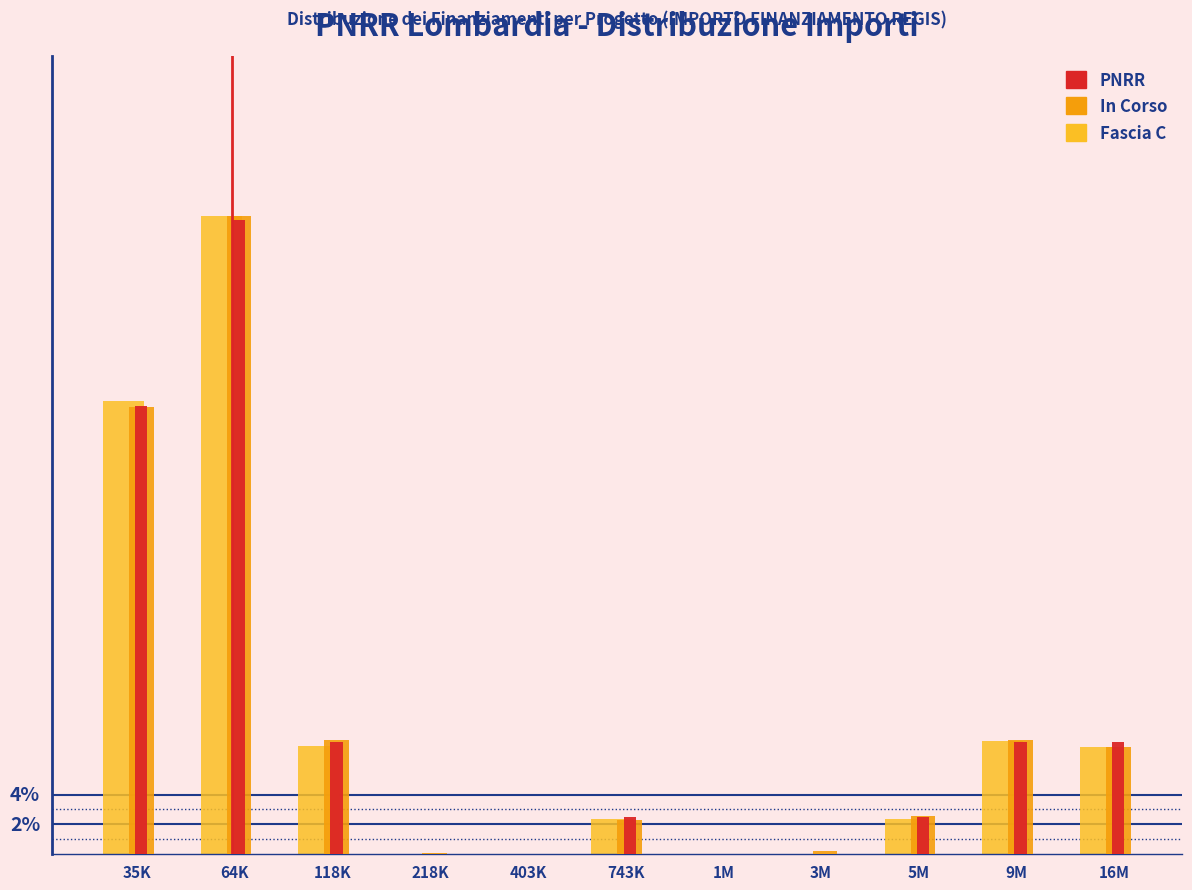

What are all the series names shown in the legend?

PNRR, In Corso, Fascia C